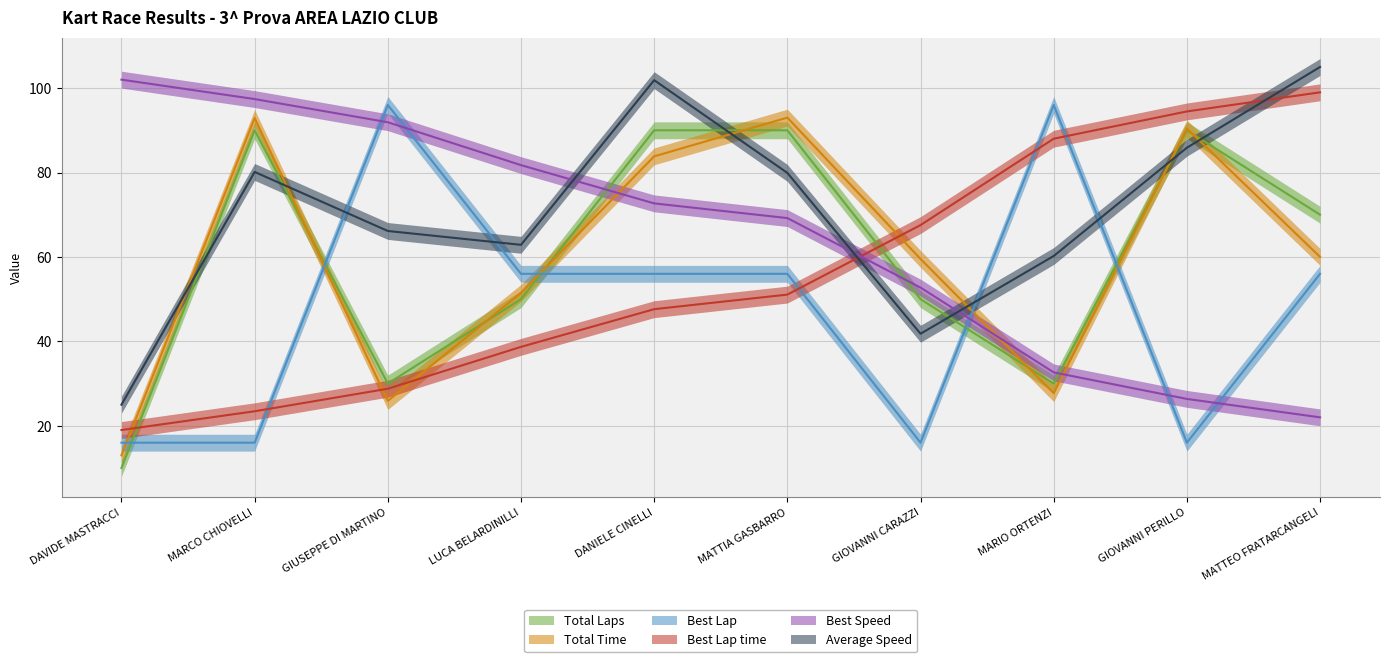

Reading left to right, transcribe all the data shown in this chart.

Total Laps: 10.0	90.0	30.0	50.0	90.0	90.0	50.0	30.0	90.0	70.0
Total Time: 13.0	92.9	25.9	51.5	83.8	93.0	59.5	27.7	90.4	60.0
Best Lap: 16.0	16.0	96.0	56.0	56.0	56.0	16.0	96.0	16.0	56.0
Best Lap time: 19.0	23.4	28.8	38.7	47.6	51.1	67.5	88.0	94.5	99.0
Best Speed: 102.0	97.4	91.9	81.7	72.7	69.2	52.7	32.7	26.4	22.0
Average Speed: 25.0	80.1	66.2	62.9	101.9	79.9	41.8	60.2	85.9	105.0